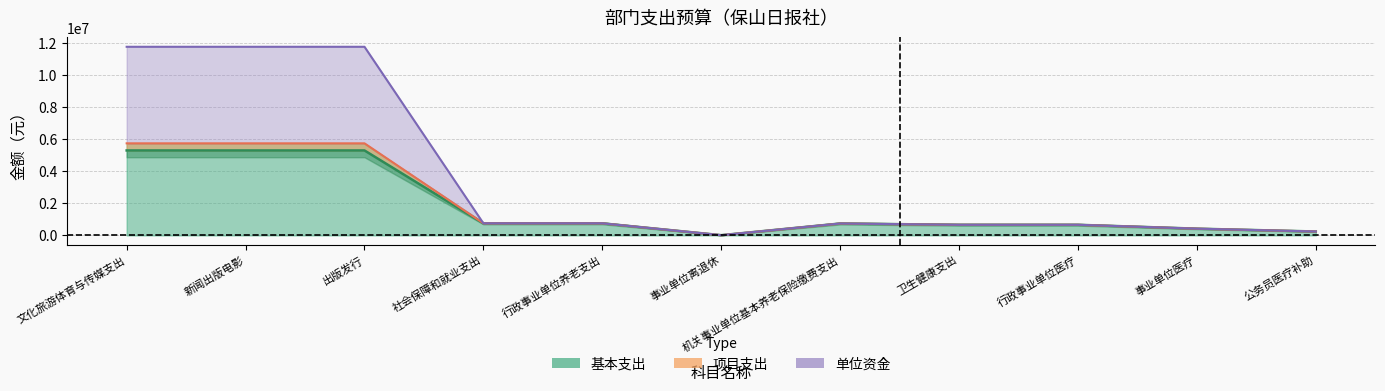

Which has a higher value, 卫生健康支出 or 事业单位医疗?

卫生健康支出